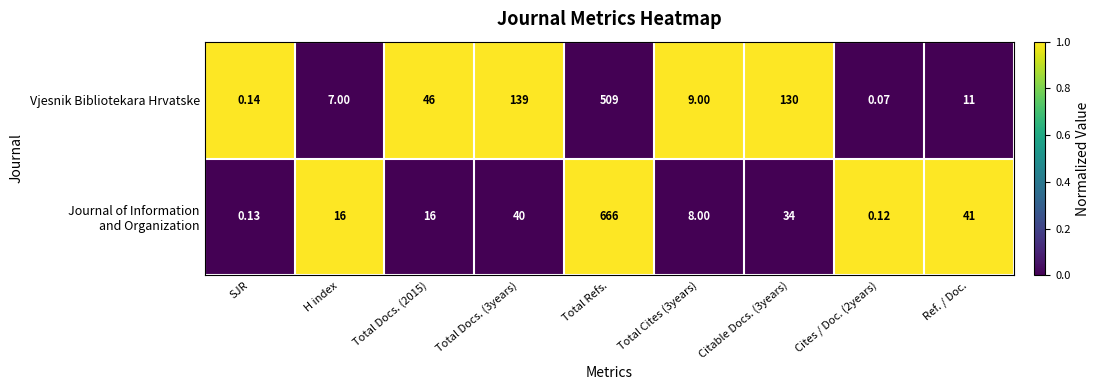

At which label does Vjesnik Bibliotekara Hrvatske reach its peak?

Total Refs.